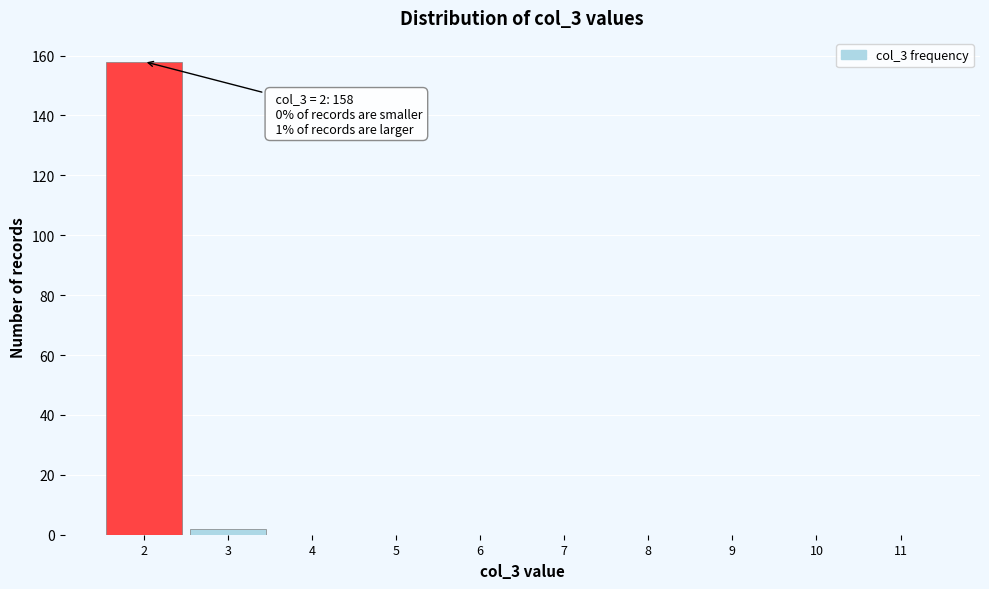

Over which range of the x-axis is the bar tallest?

1.5 to 2.5